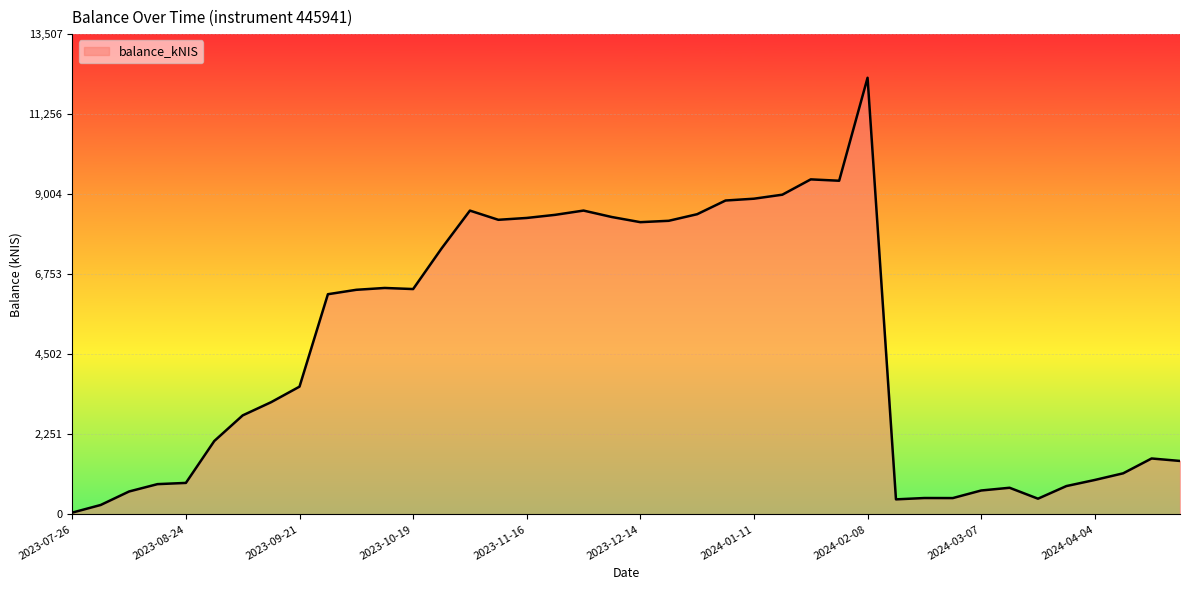

What is the difference between the maximum and minimum values?

12229.5